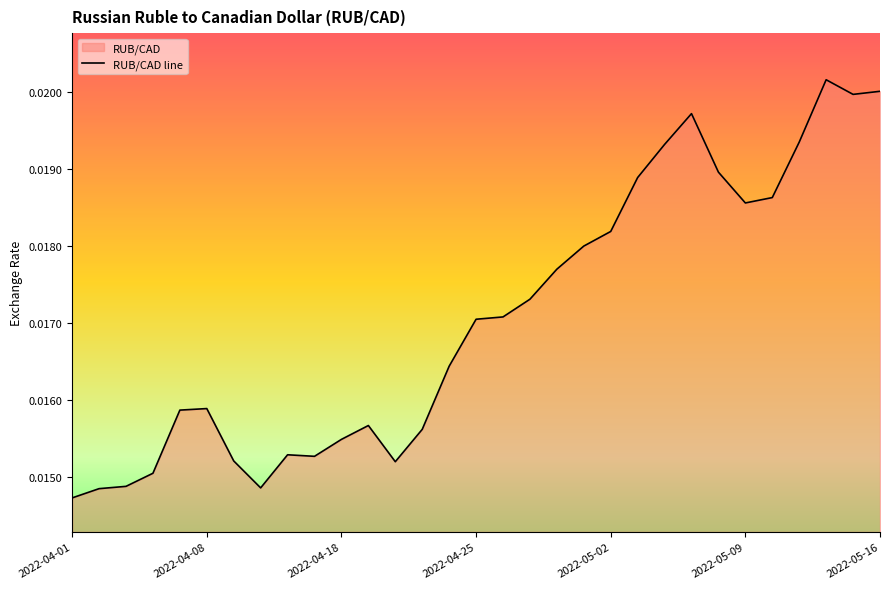

Does the chart display data point markers on the line(s)?

No